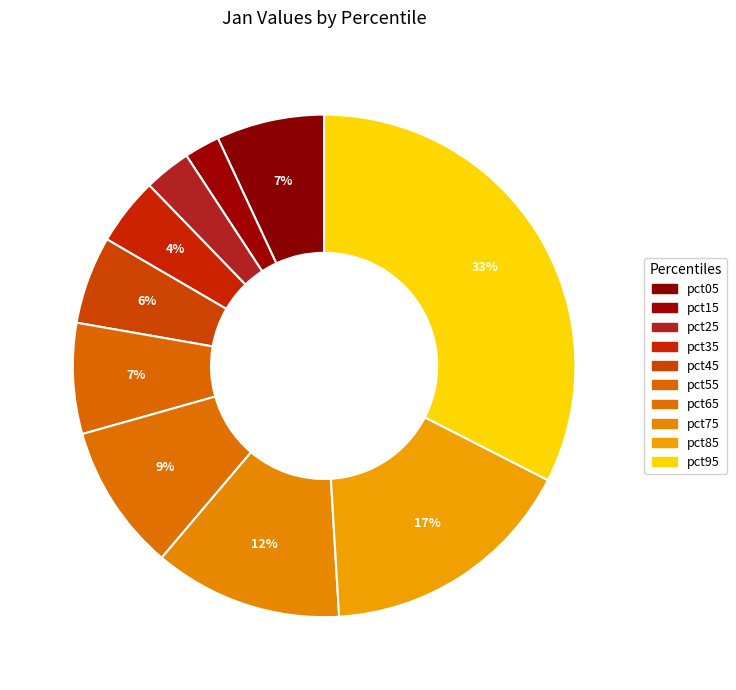

Is there a majority slice in this chart?

No